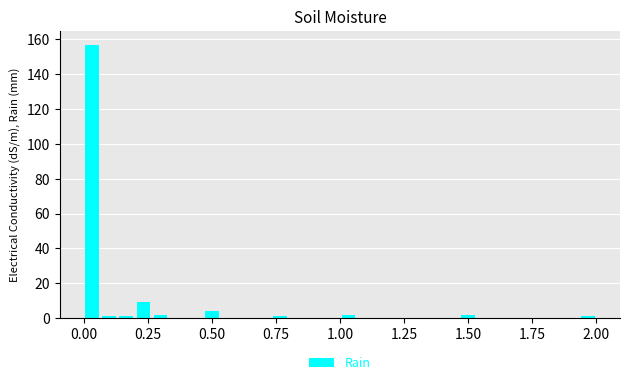

Around what value on the x-axis is the tallest bar? Give the approximate position of its centre, as read against the axis.

0.05